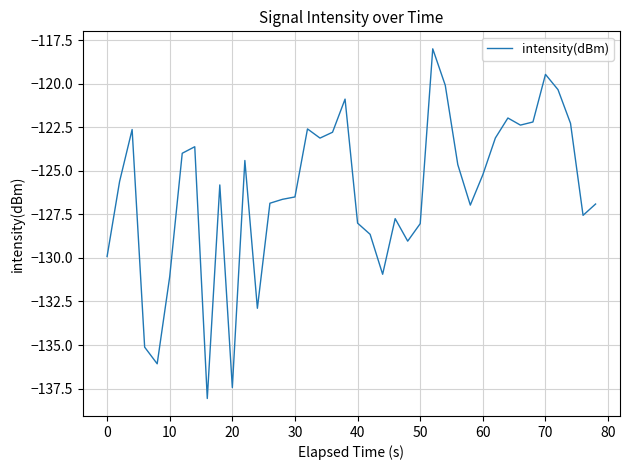

What is the sum of all values?

-5049.7